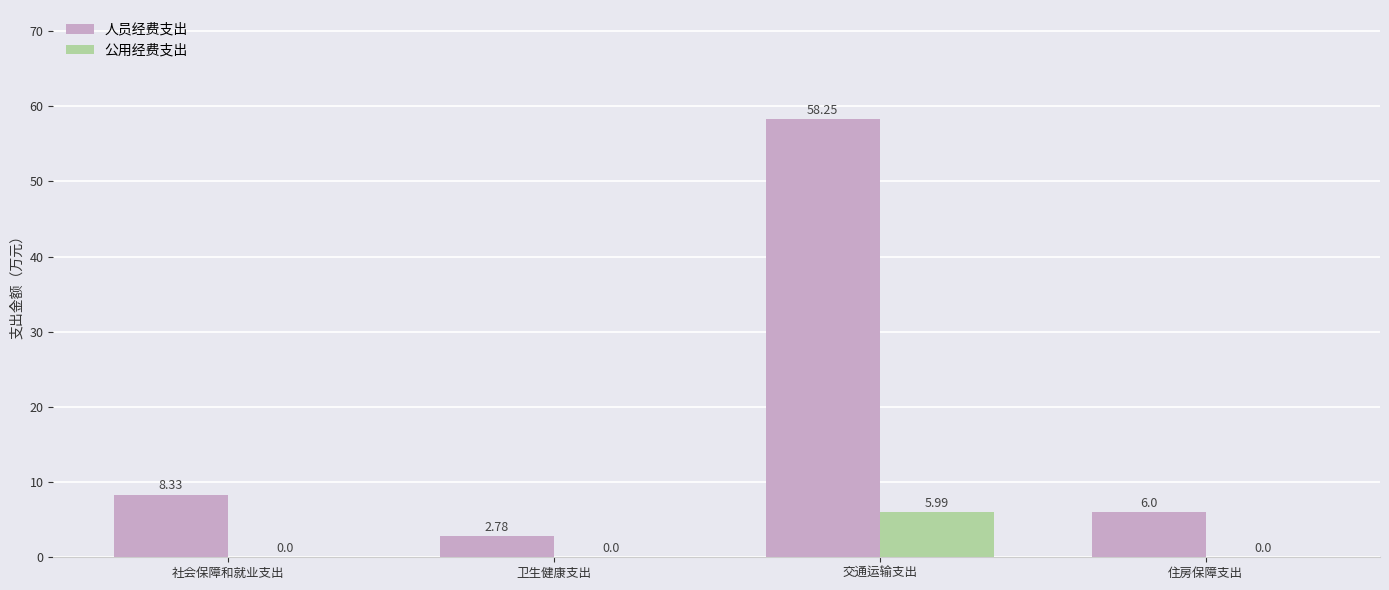

At which label does 公用经费支出 reach its peak?

交通运输支出